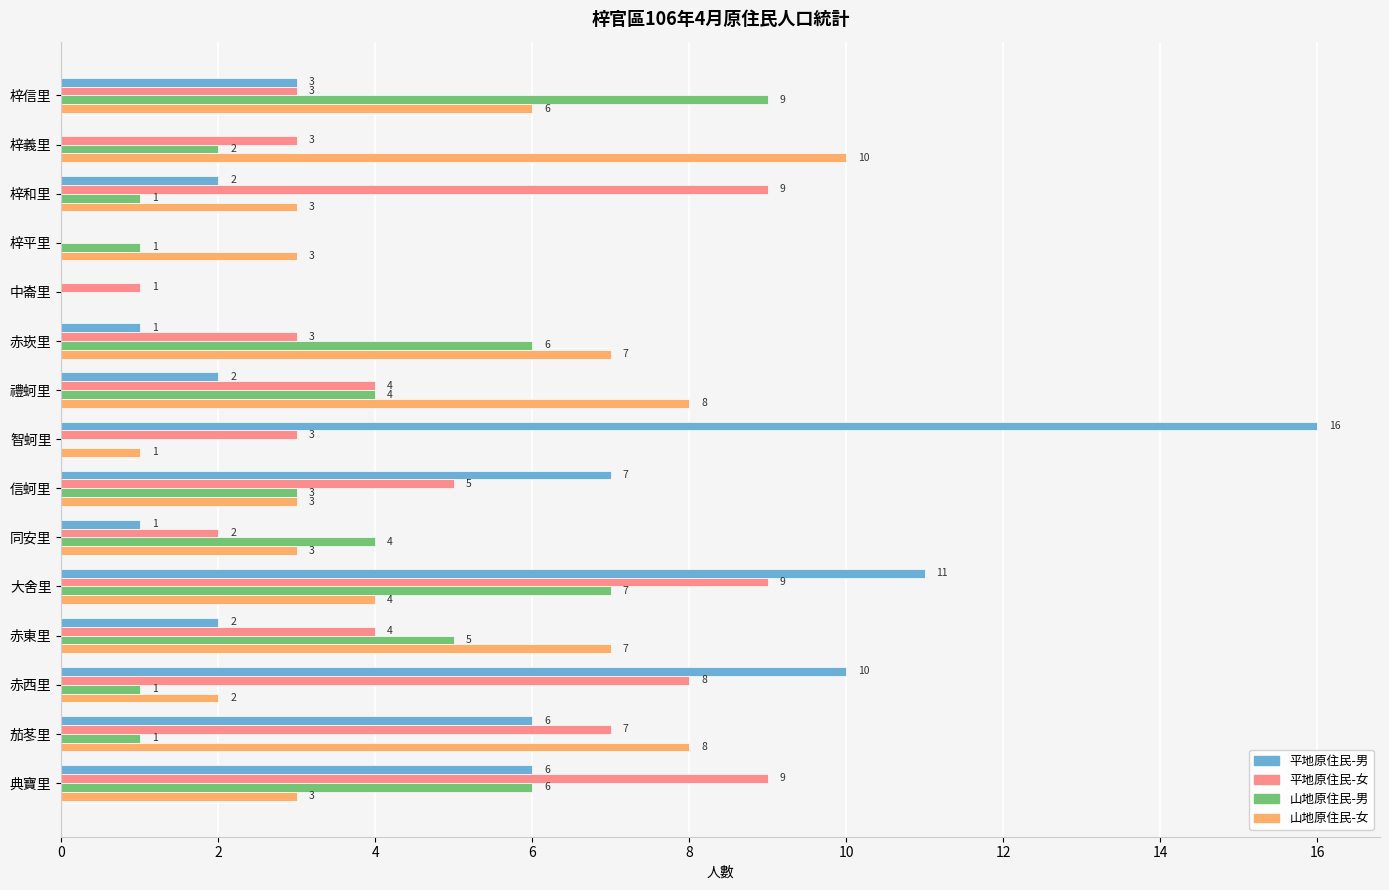

Between 中崙里 and 赤崁里, which series saw the biggest shift?

山地原住民-女